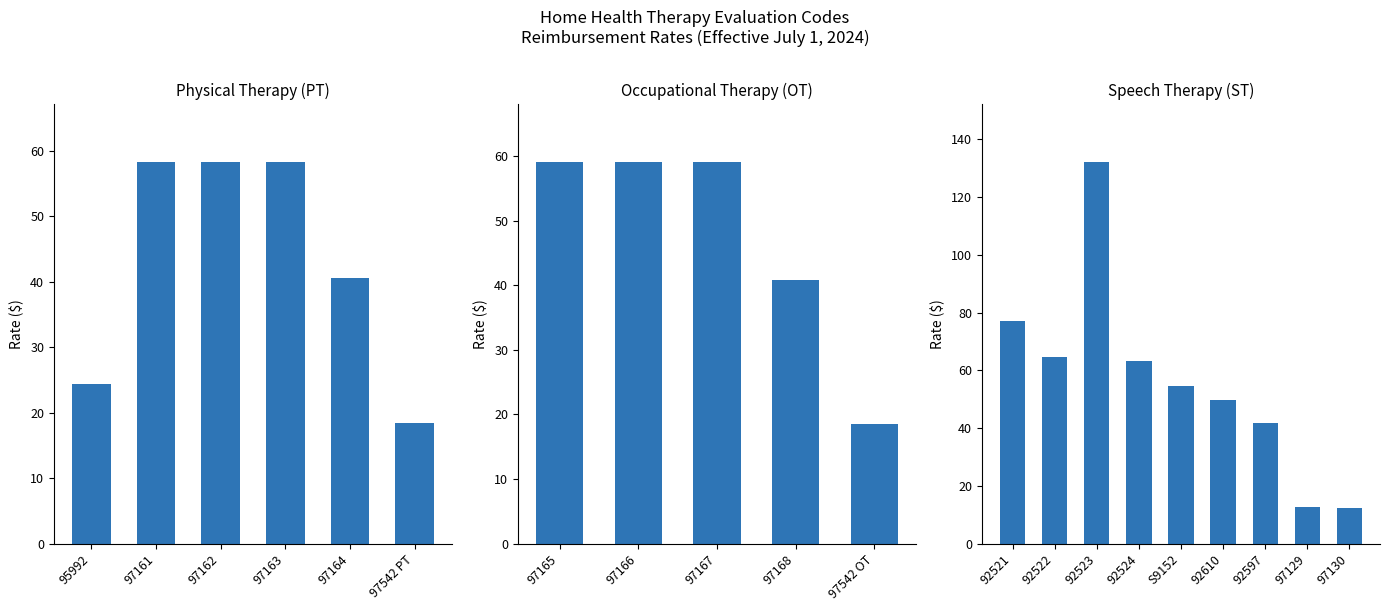

What is the label of the 12th bar from the left?

92521